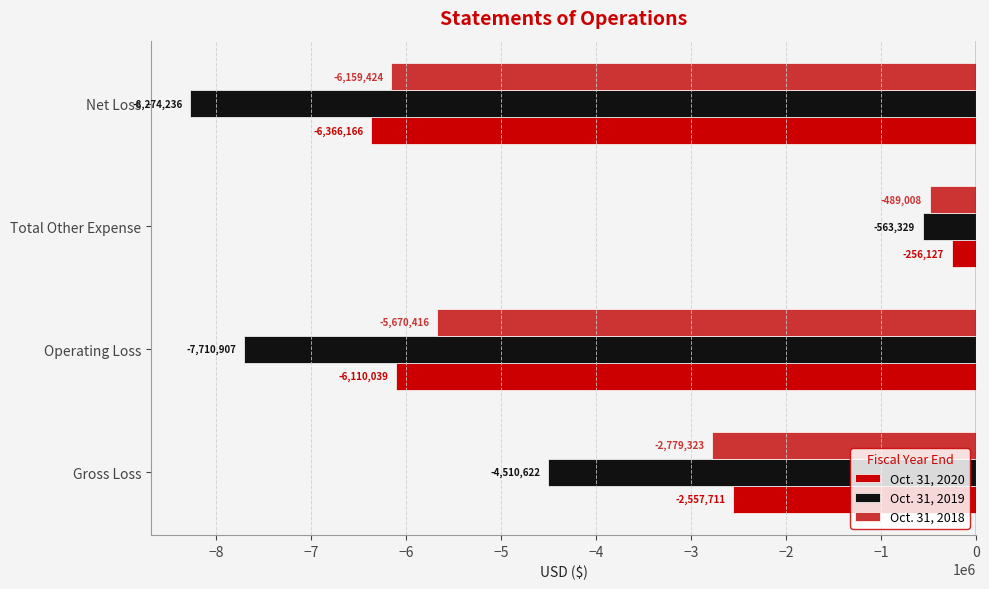

What is the difference between the maximum and minimum values in the Oct. 31, 2020 series?

6110039